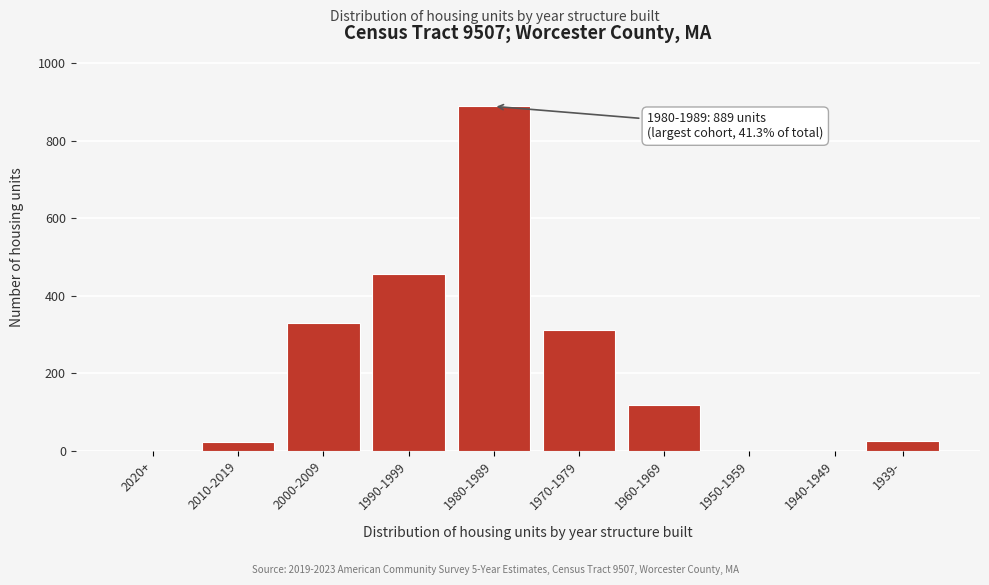

What is the sum of the values at 1960-1969 and 1980-1989?

1006